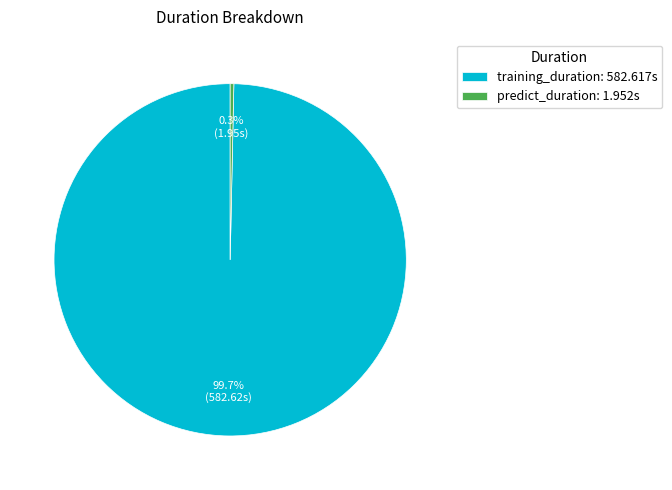

Is it true that training_duration is 85% of the pie?

False